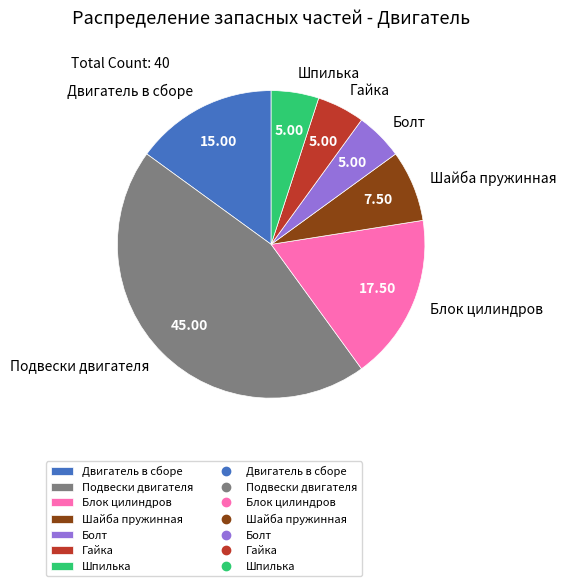

Between Блок цилиндров and Подвески двигателя, which is larger?

Подвески двигателя